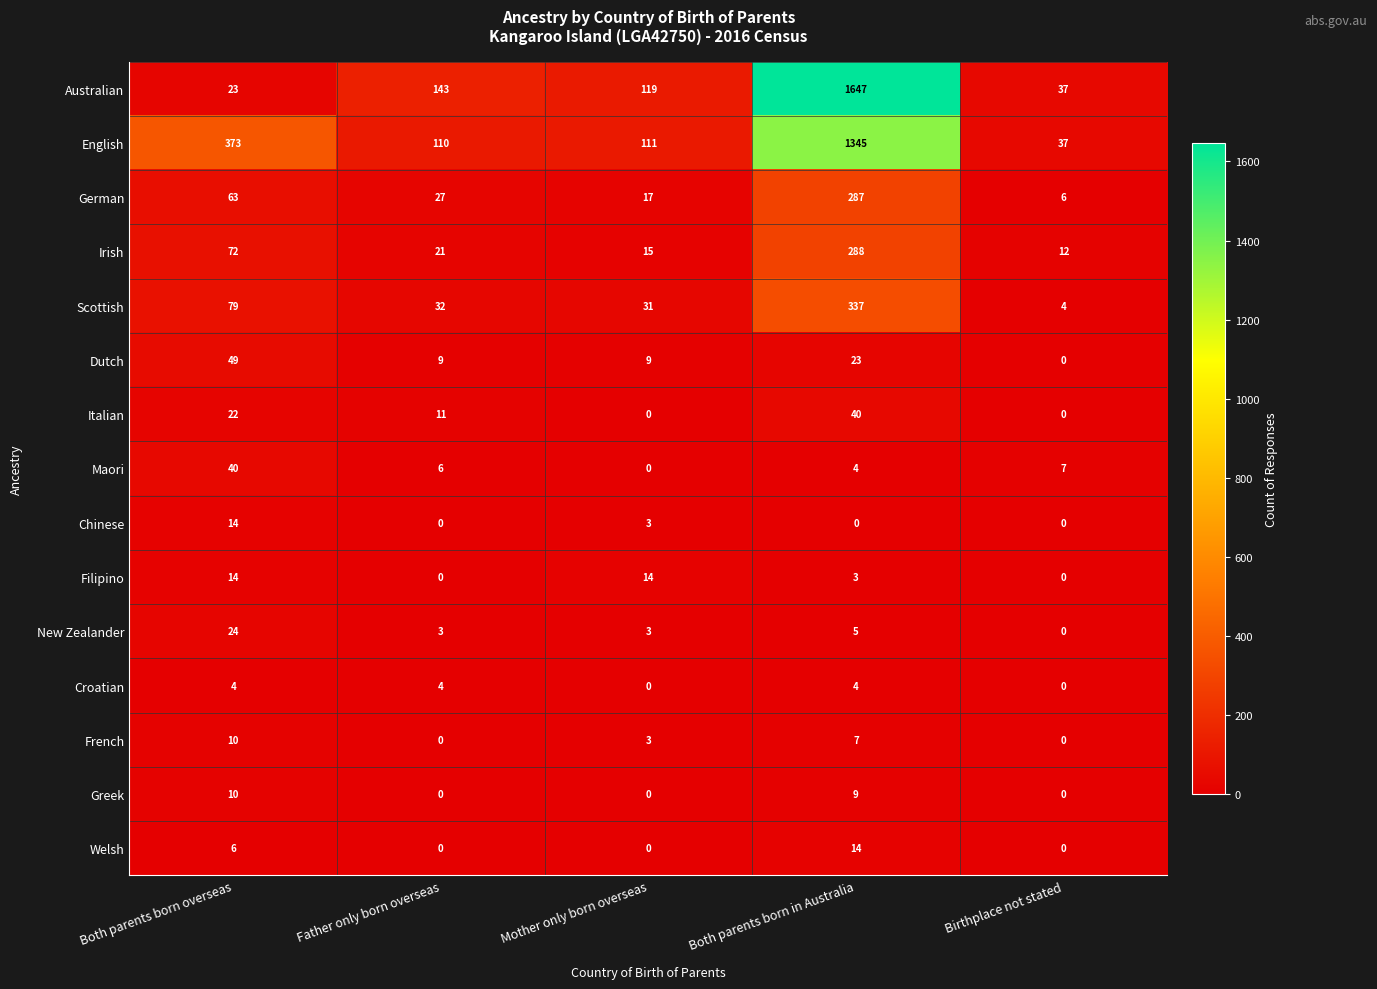

True or false: Chinese has a value of 5 at Birthplace not stated.

False